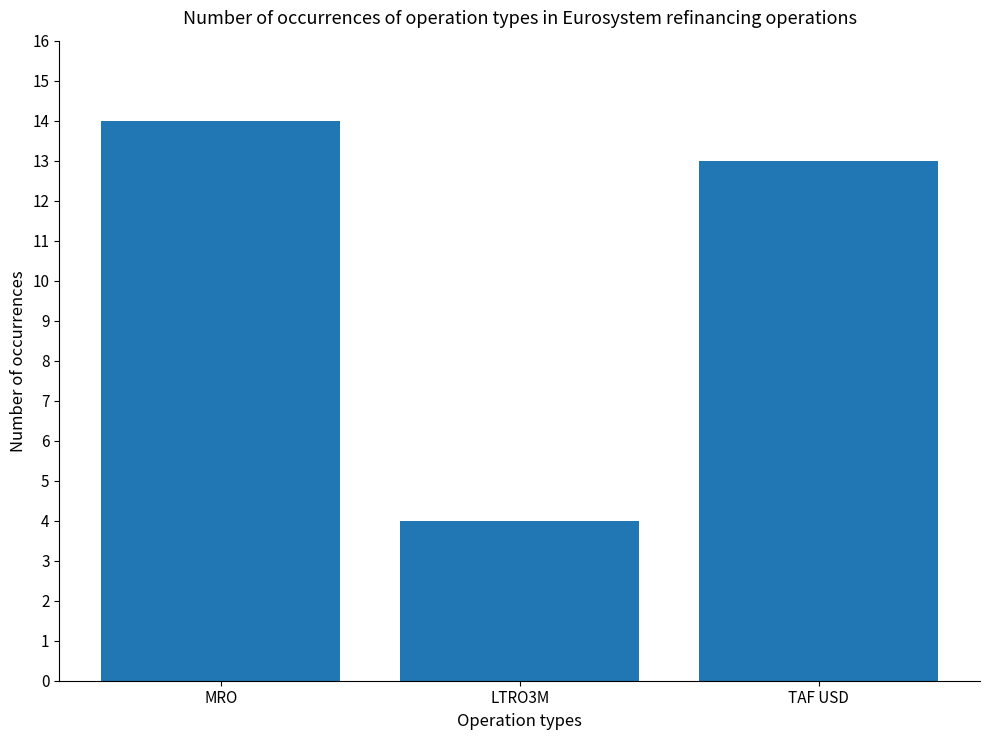

What is the sum of all values?

31